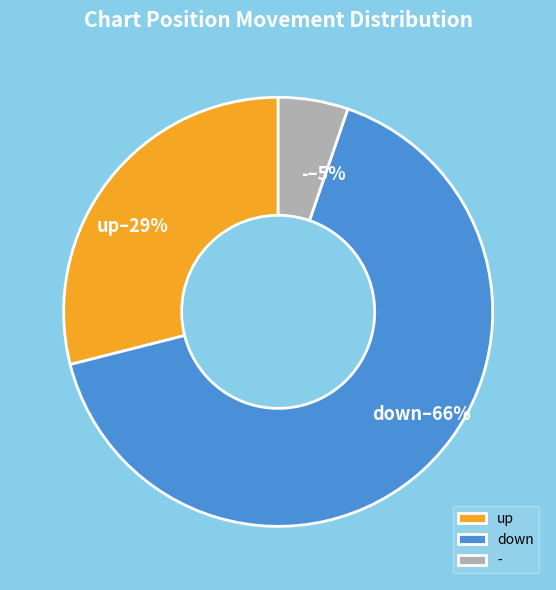

Is the sum of - and down greater than half?

Yes